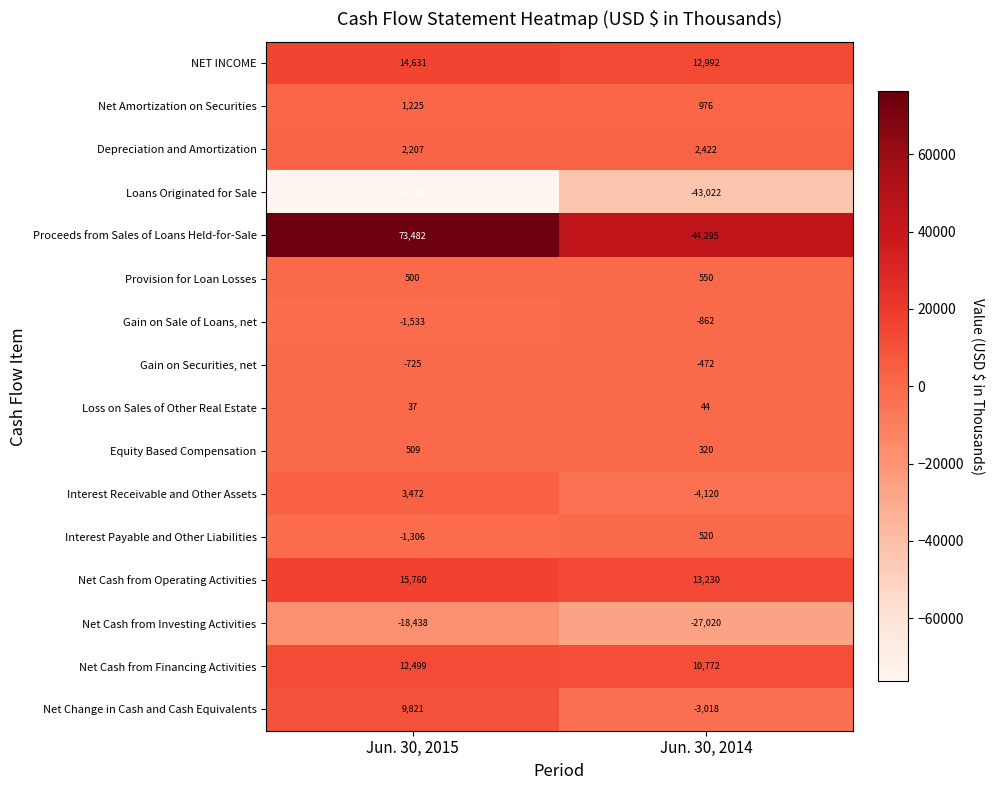

Which series has the largest range (max minus min)?

Loans Originated for Sale